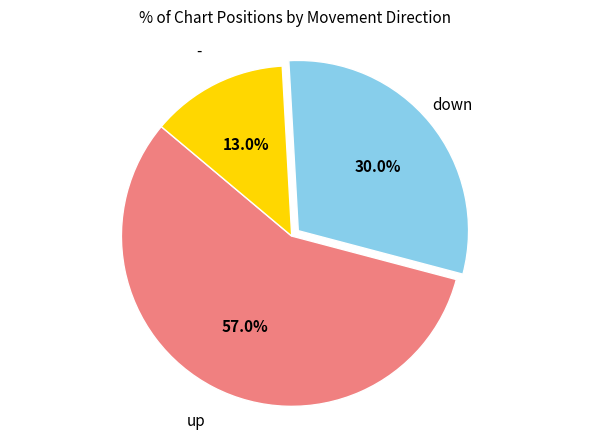

Is there a majority slice in this chart?

Yes